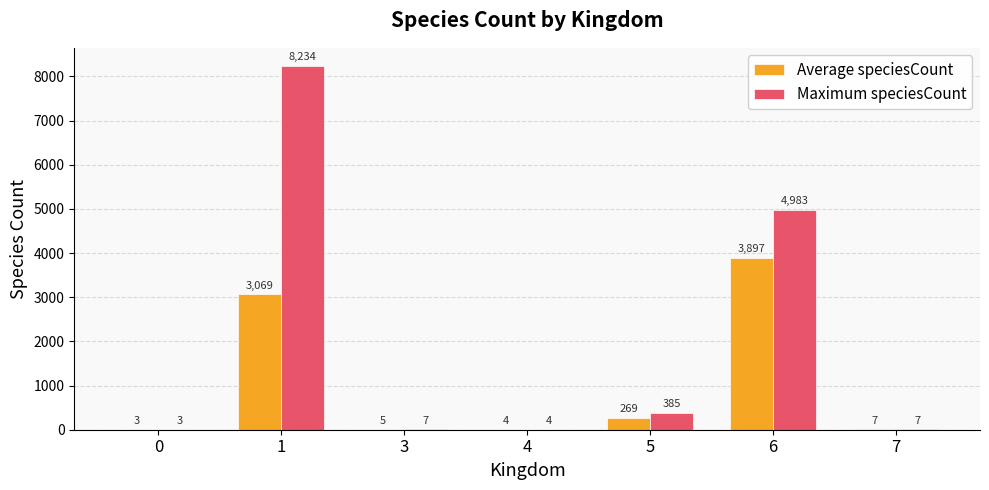

What is the sum of all Maximum speciesCount values?

13623